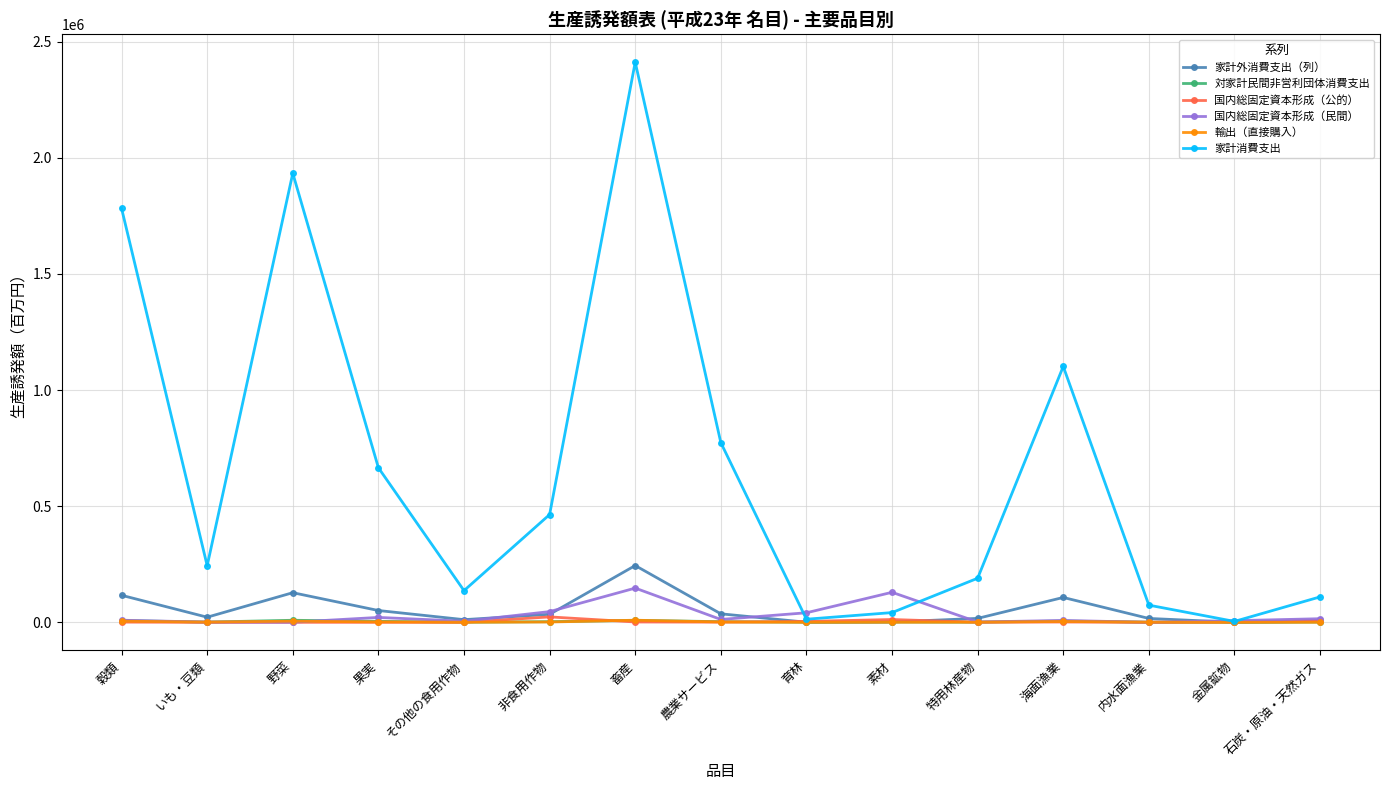

True or false: 家計外消費支出（列） has more than 2 points higher than both neighbors.

True